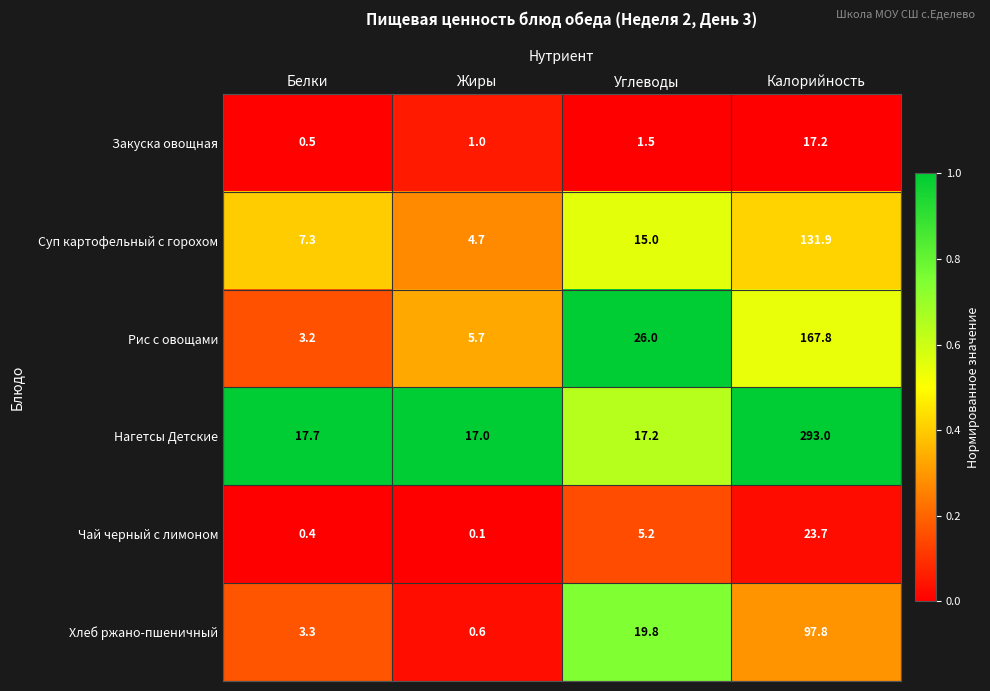

What is the difference between the highest and lowest values at Углеводы?

24.5